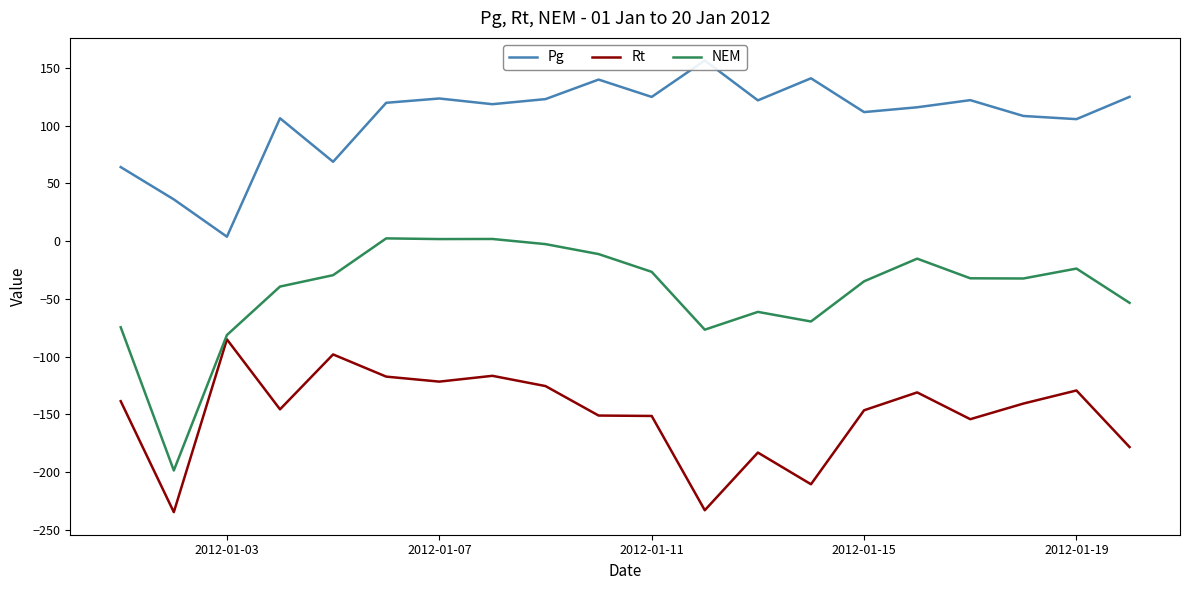

The Rt series shows -200.3 at 2012-01-15. True or false?

False